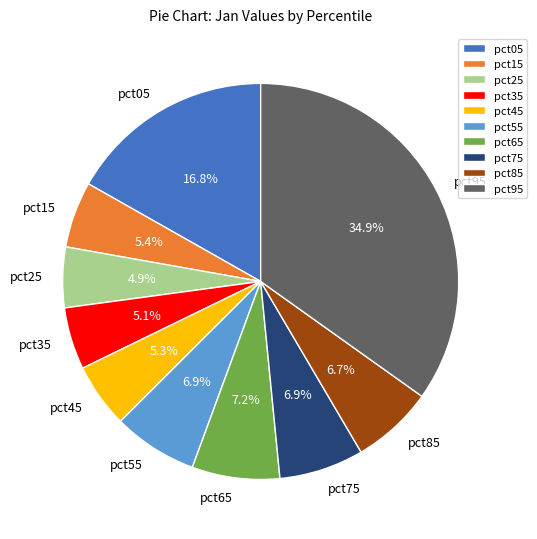

To the nearest percent, what portion does pct65 represent?

7%